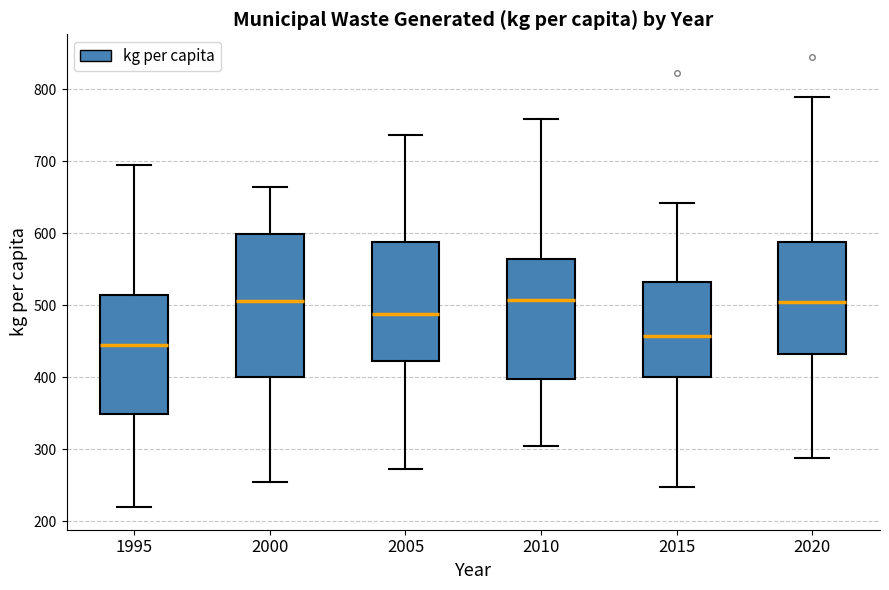

Which box is the tallest, from its lower edge to its upper edge?

2000